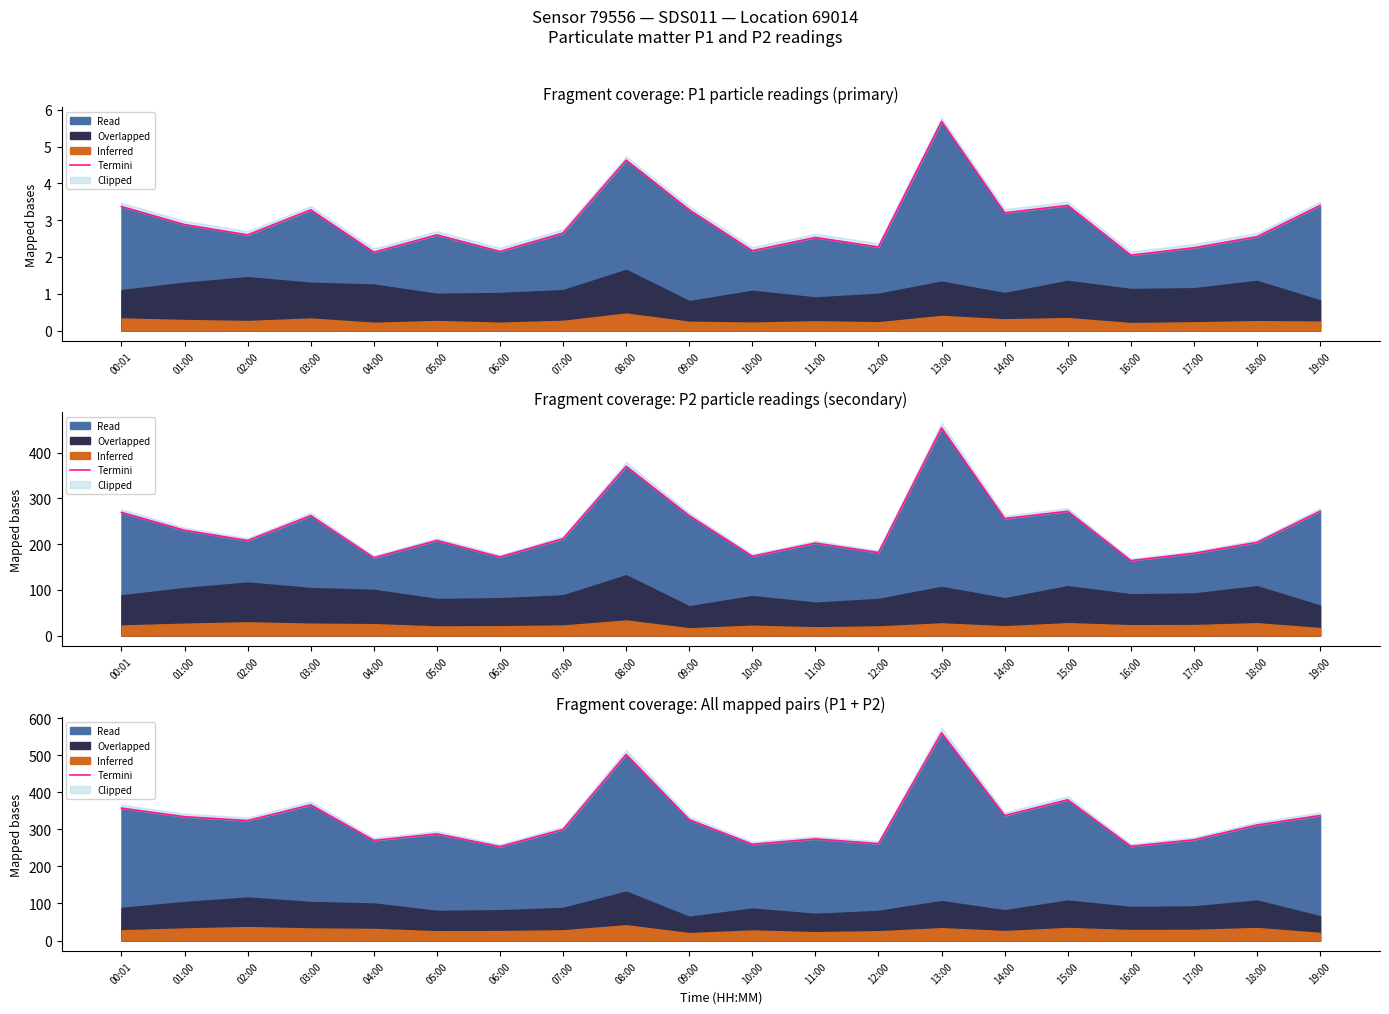

Is it true that the value at 09:00 is 326.4?

True